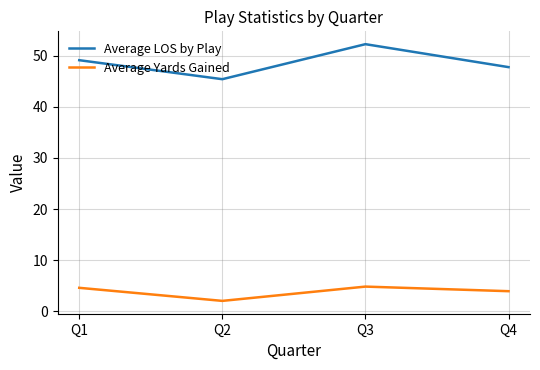

How many interior local peaks does the Average LOS by Play series have?

1